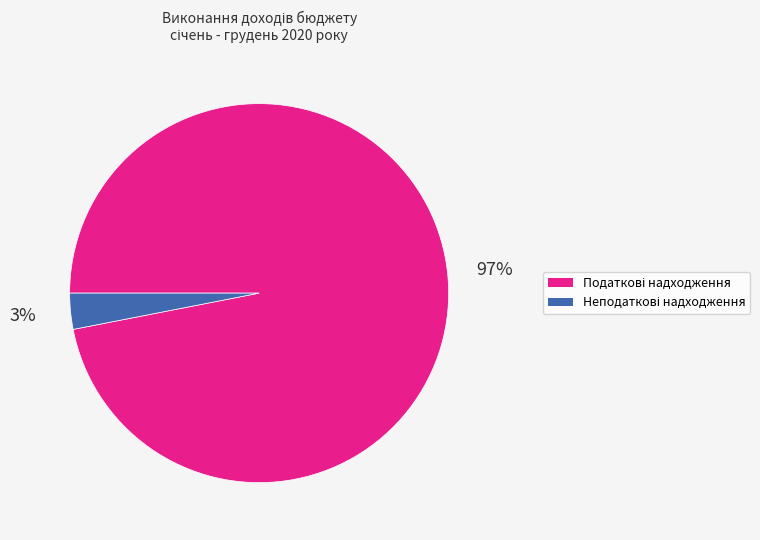

Is there any slice that represents more than half of the pie?

Yes